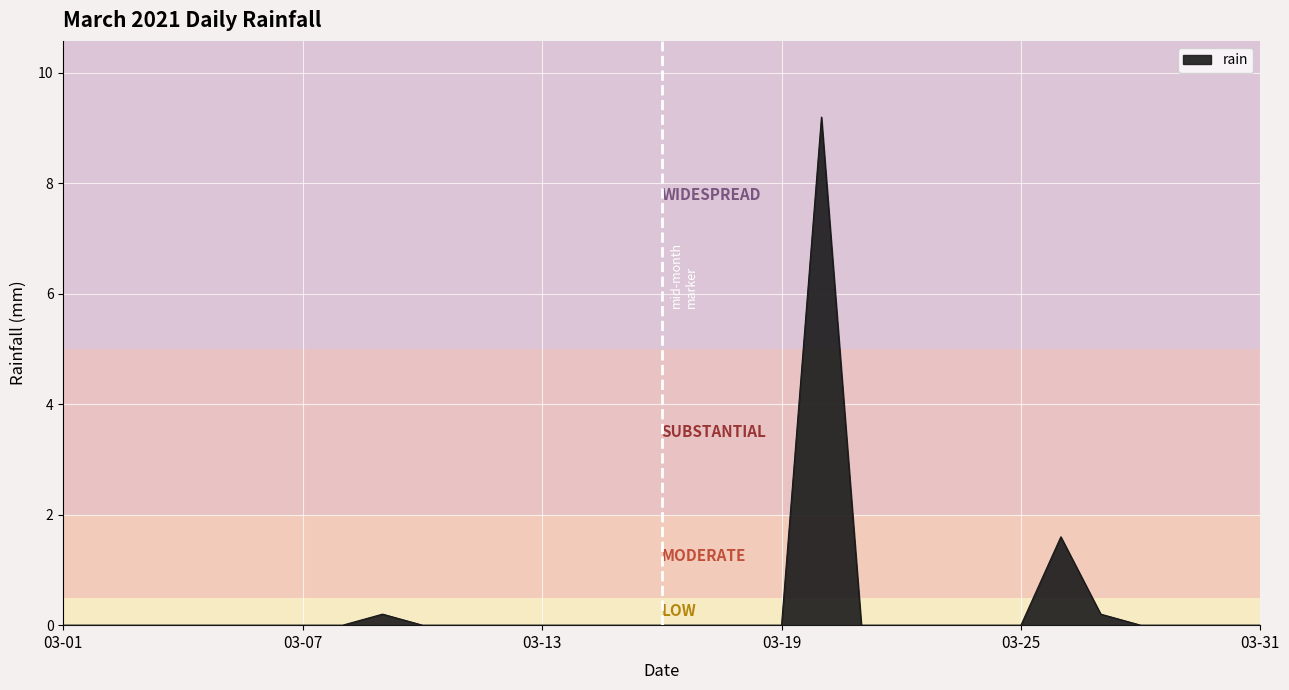

What is the difference between the maximum and minimum values?

9.2